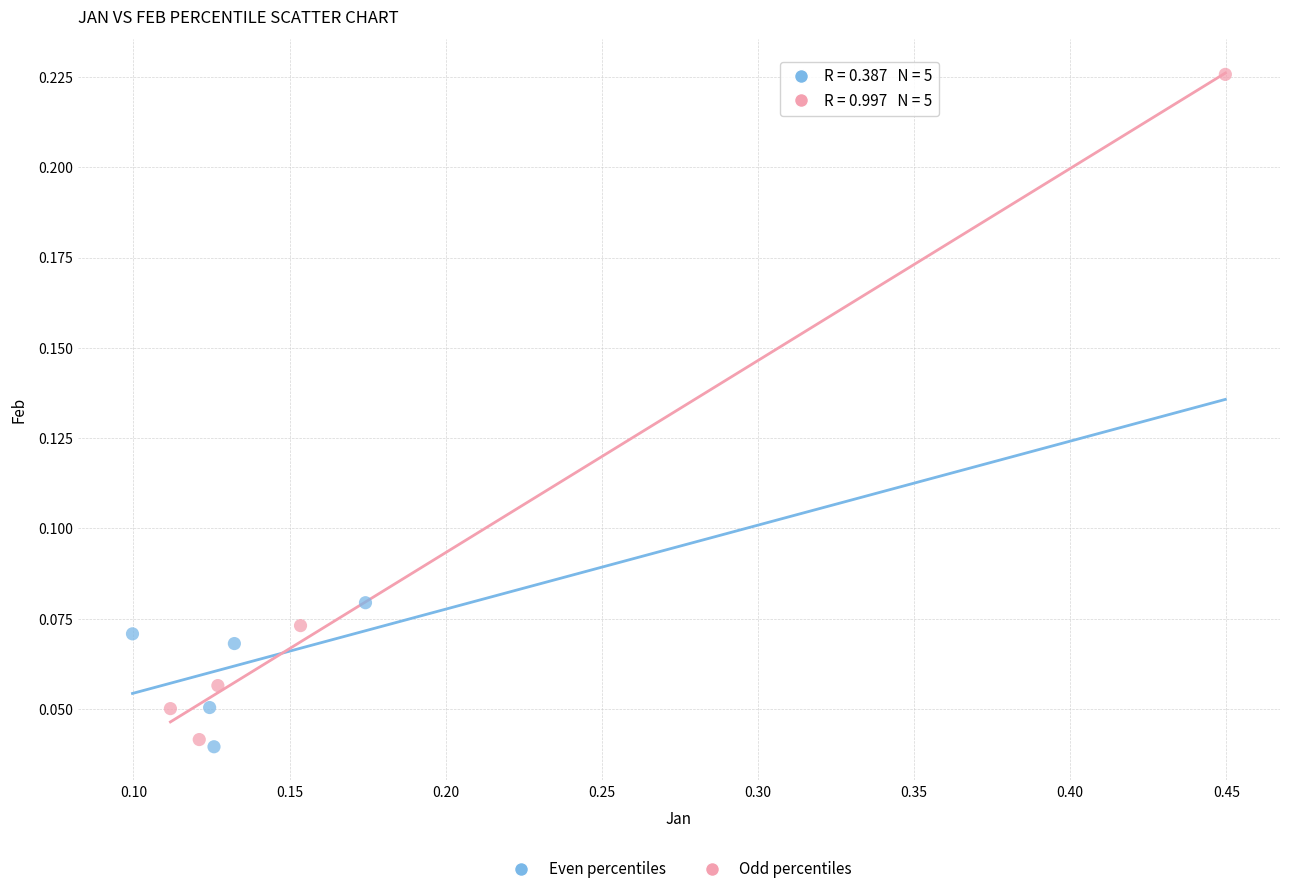

Which series has the widest spread of Y values?

Odd percentiles